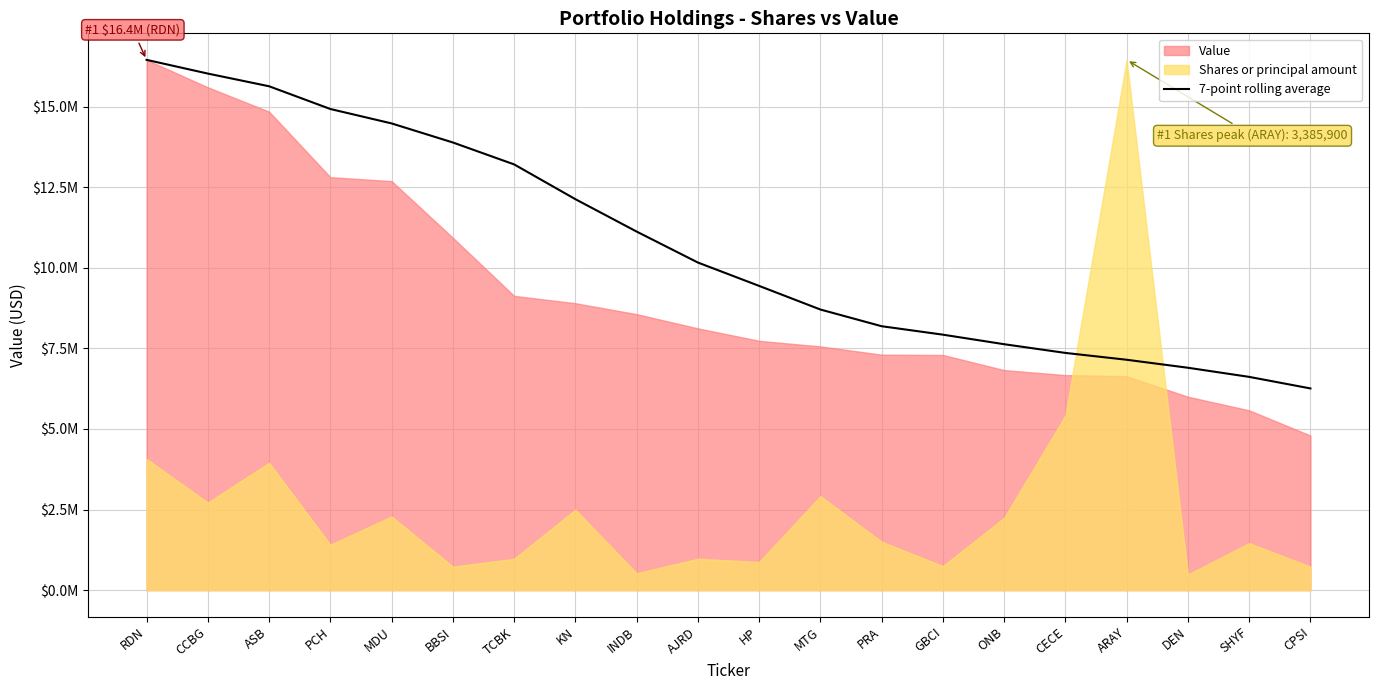

True or false: the data shows 8704714.3 at MTG.

True